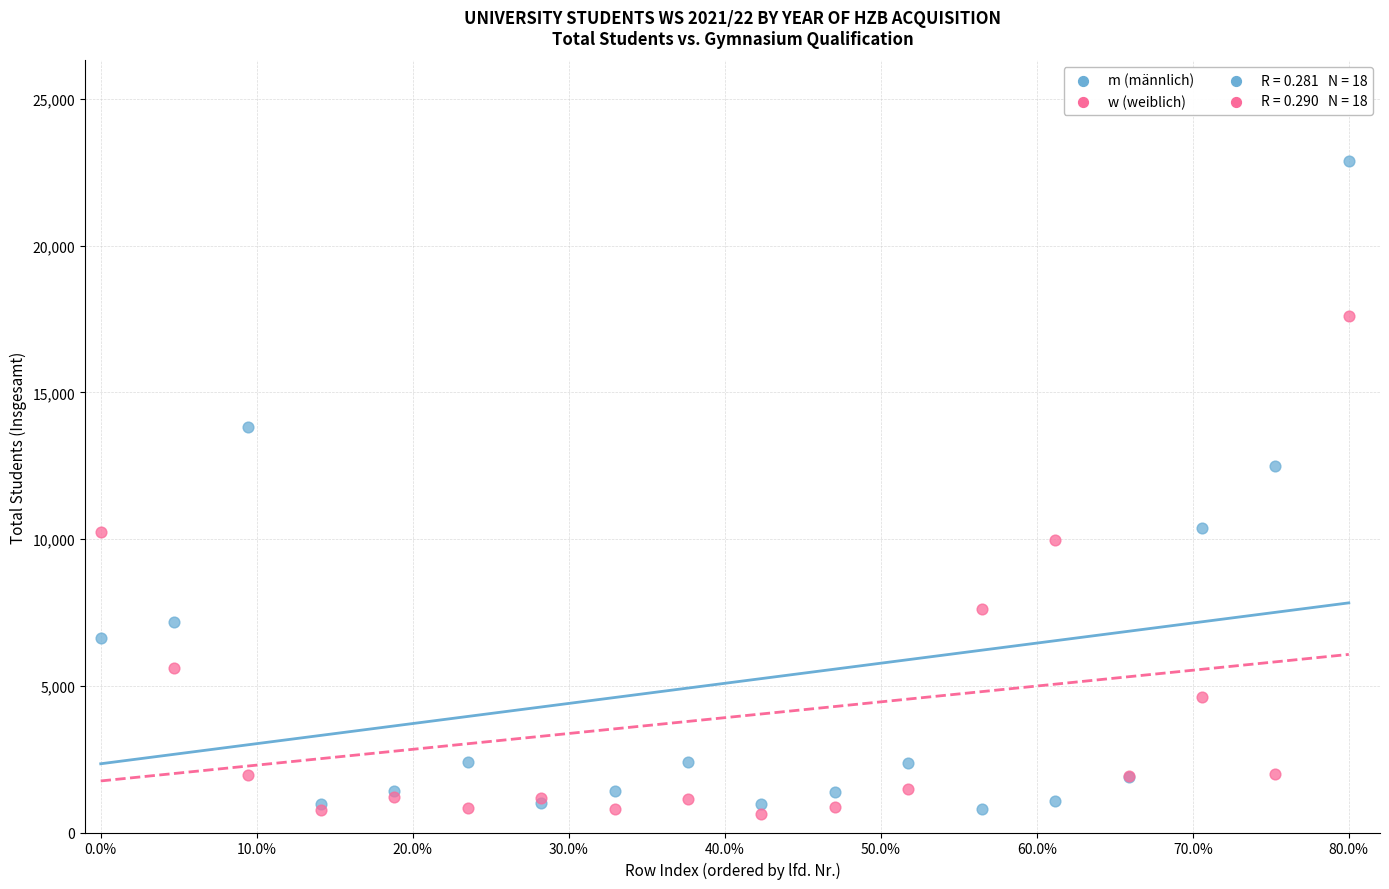

Which series contains the highest Y value?

m (männlich)